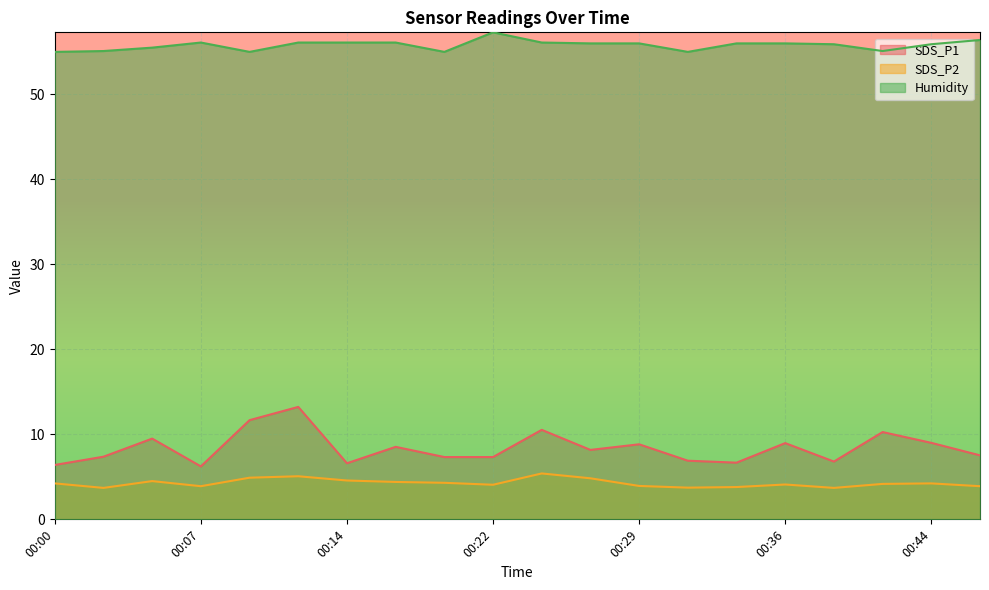

What is the value of the SDS_P2 point at the 19th from the left?

4.2